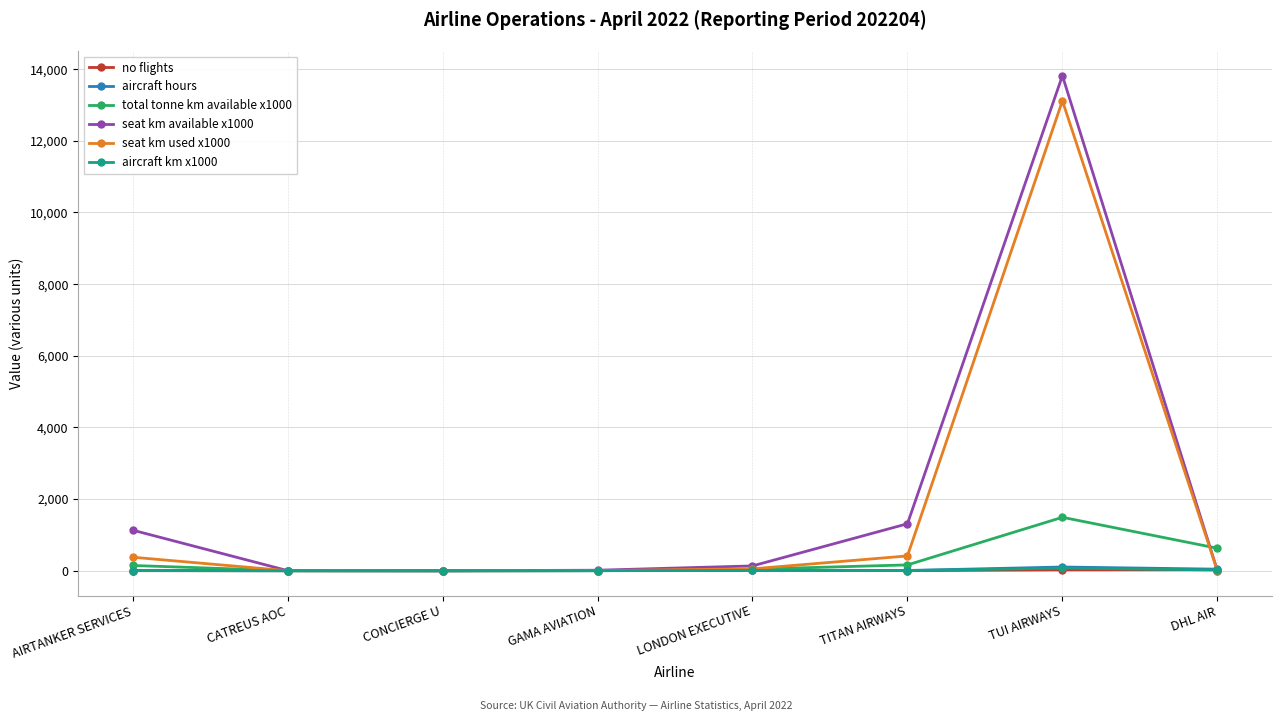

The total tonne km available x1000 series shows 3.0 at GAMA AVIATION. True or false?

True